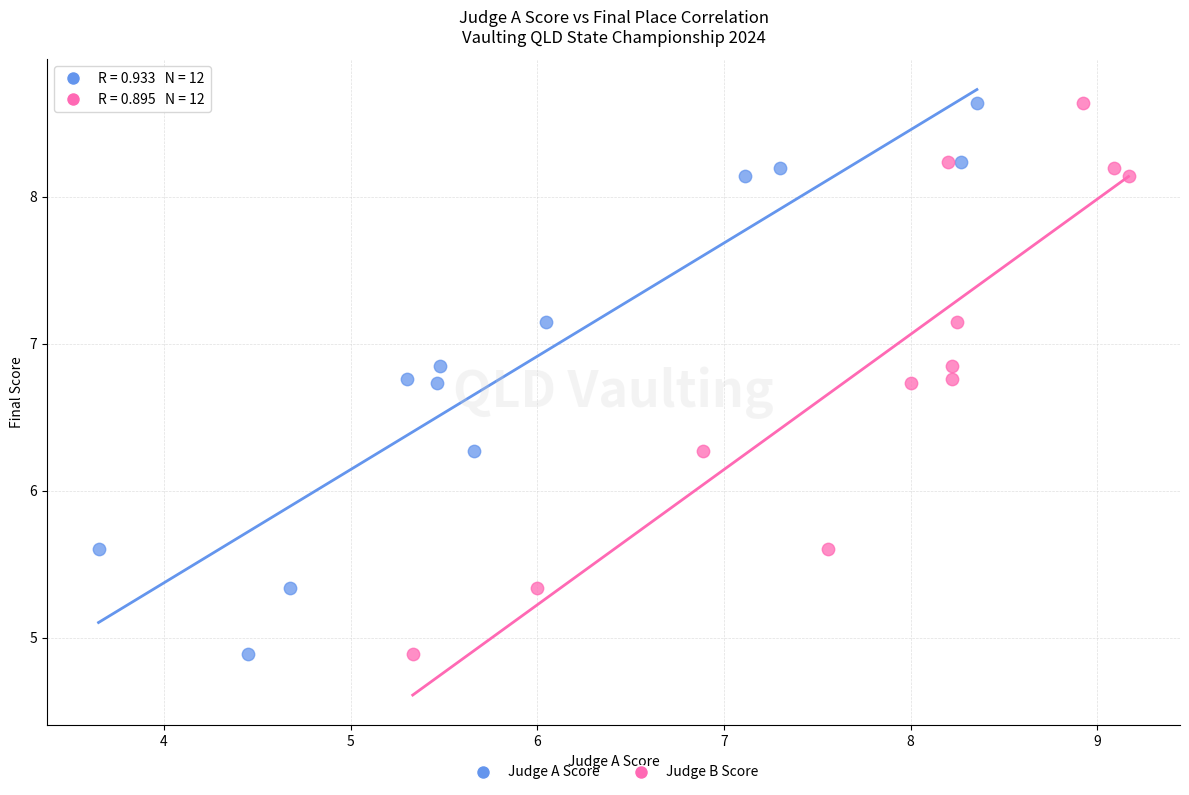

What are all the series names shown in the legend?

Judge A Score, Judge B Score